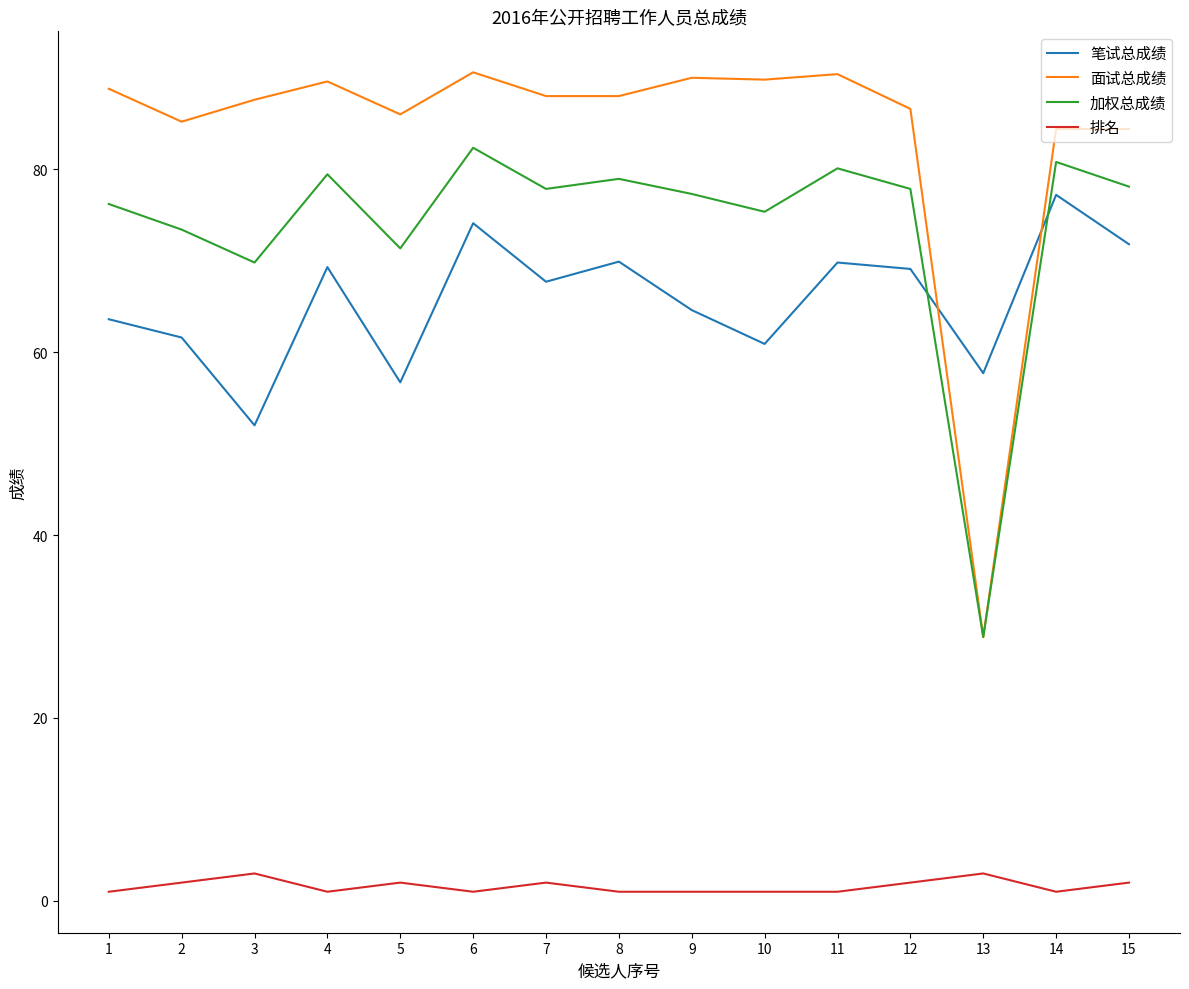

Which series has the largest range (max minus min)?

面试总成绩